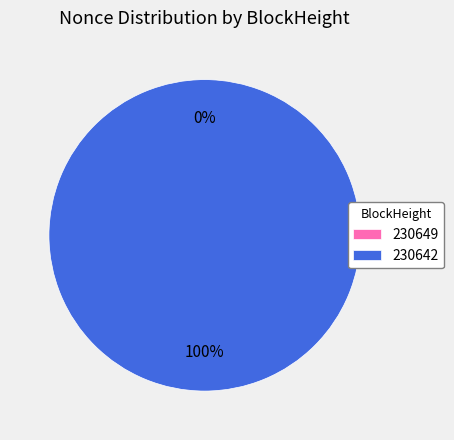

Rank the categories by value from highest to lowest.

230642, 230649